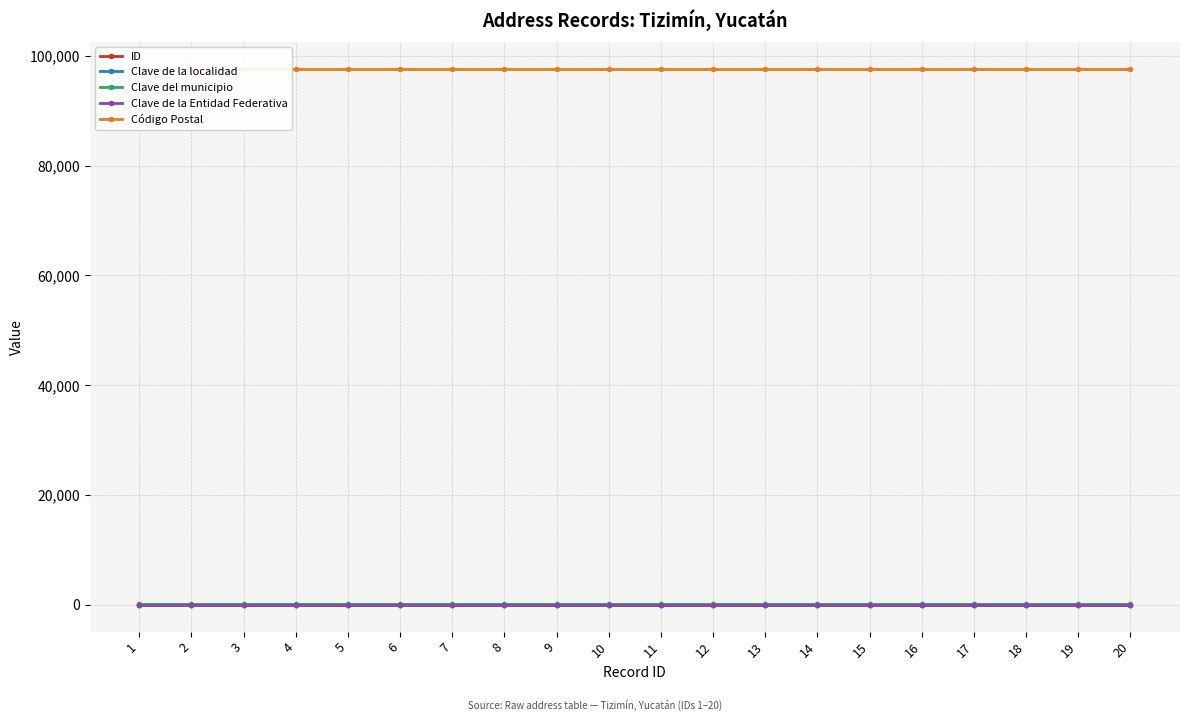

Between 11 and 14, which series saw the biggest shift?

ID